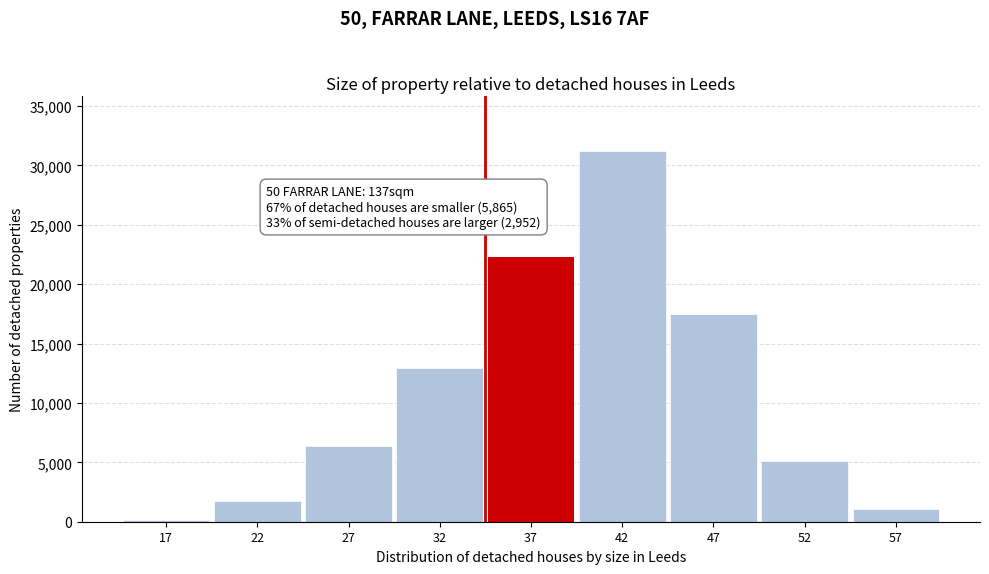

Reading left to right, transcribe all the data shown in this chart.

171	1712	6409	12981	22263	31175	17490	5108	1096